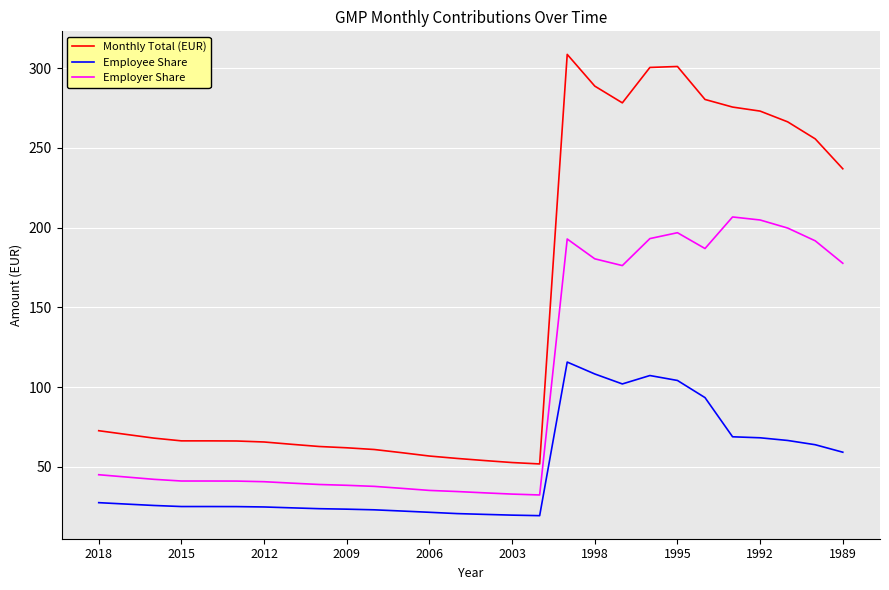

How many lines are shown in the chart?

3